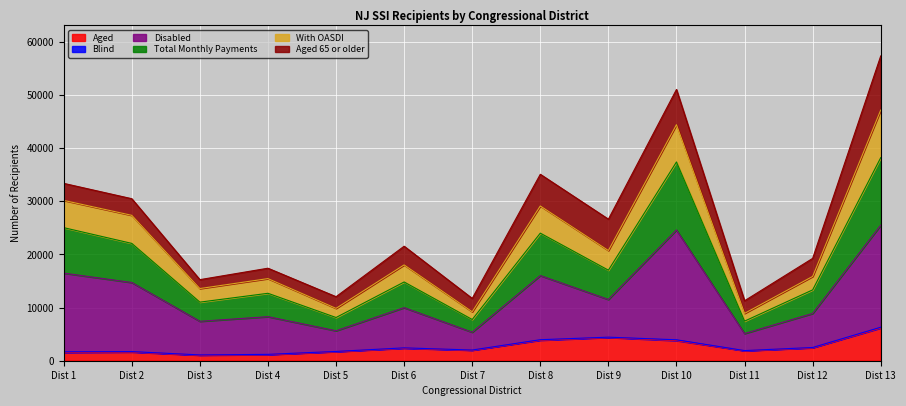

What is the maximum value for Aged?

6165